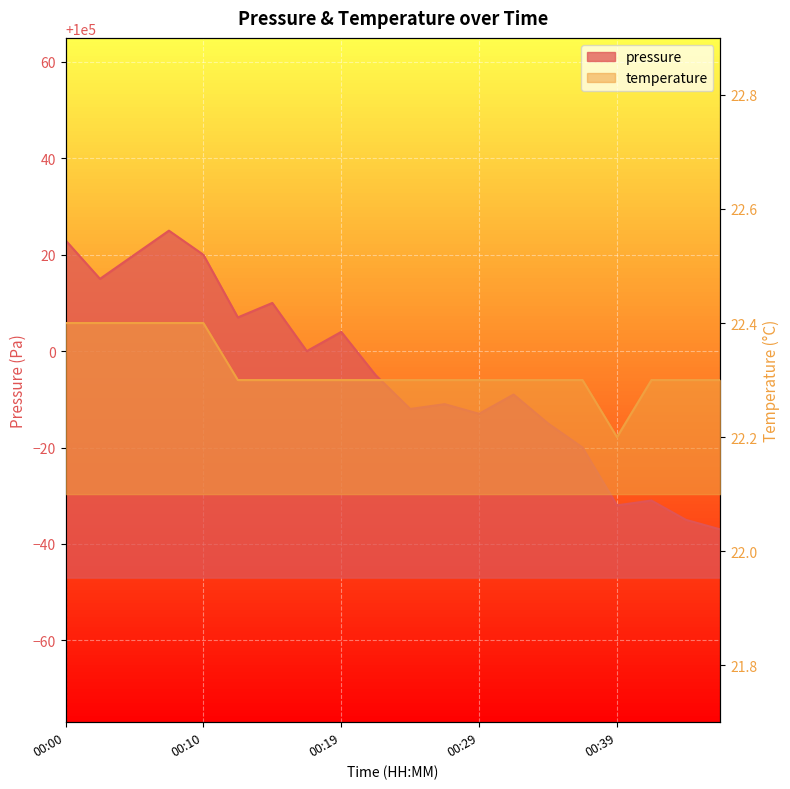

At which category is the sum across all series the highest?

00:07